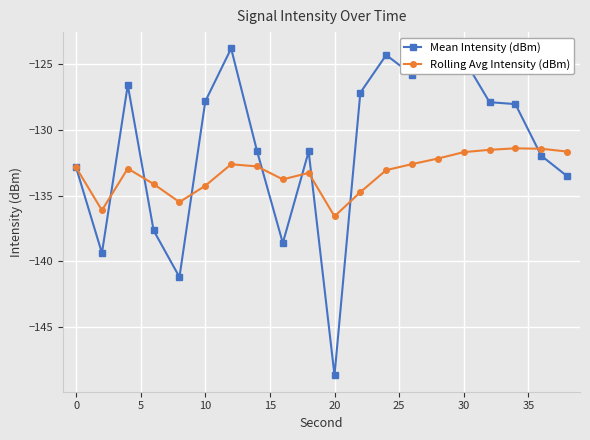

Which series has the widest spread of values?

Mean Intensity (dBm)